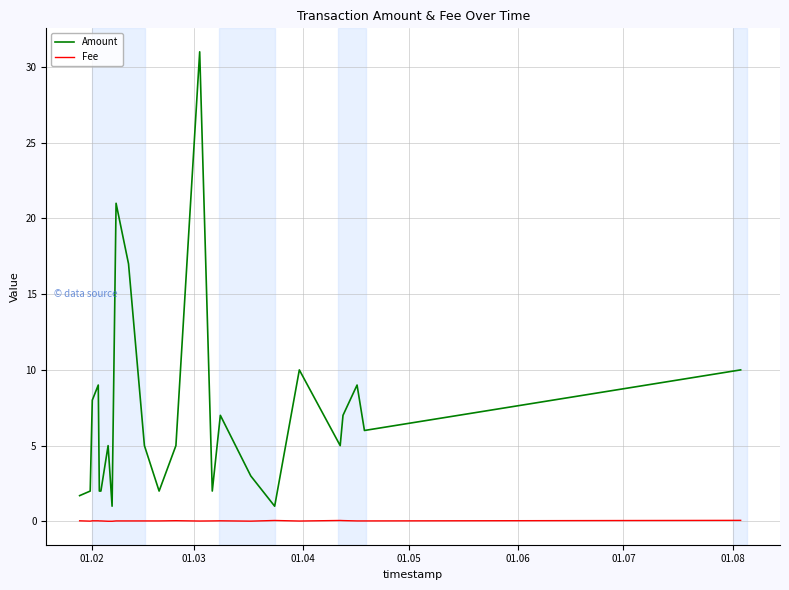

Rank the series by their maximum value, from highest to lowest.

Amount, Fee